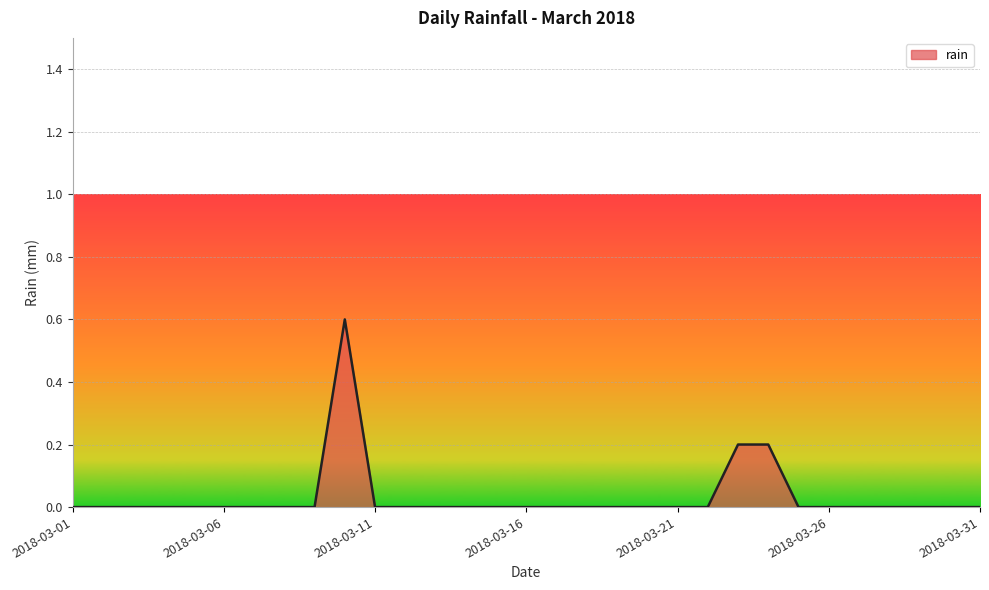

What is the maximum value shown in the chart?

0.6